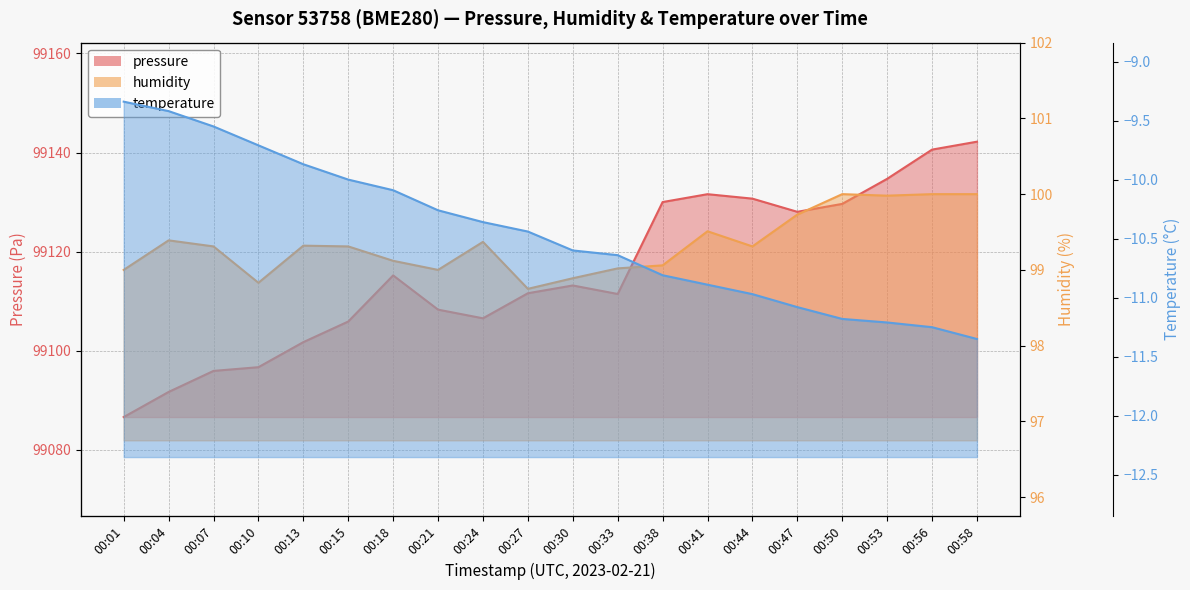

What is the sum of all pressure values?

1982312.0